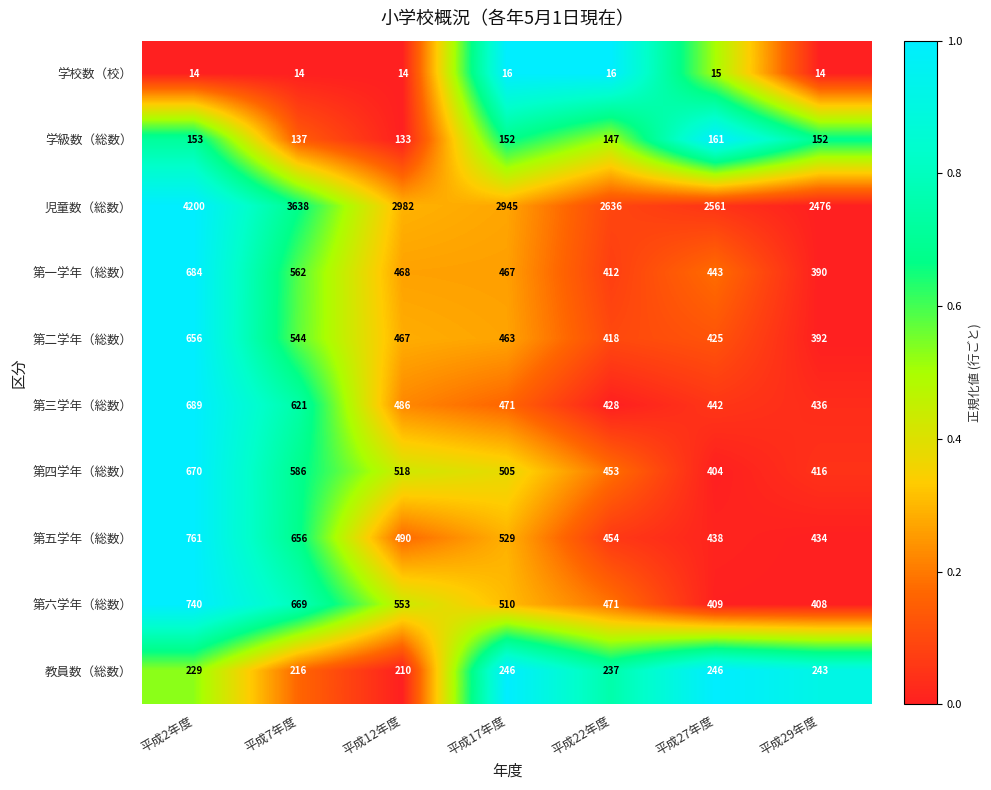

Which series has the widest spread of values?

児童数（総数）